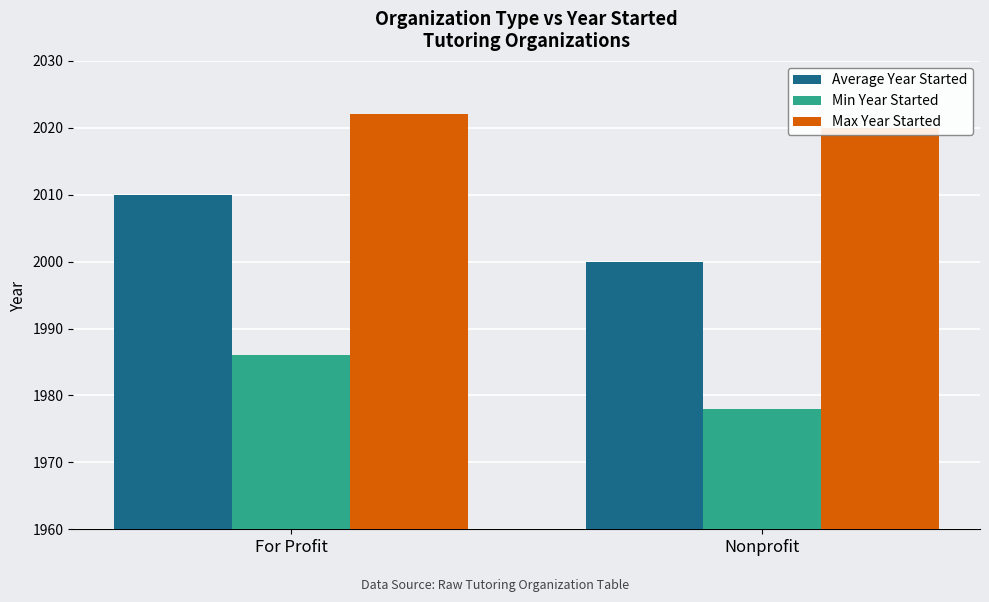

What is the value of the Max Year Started bar at the 1st from the left?

2022